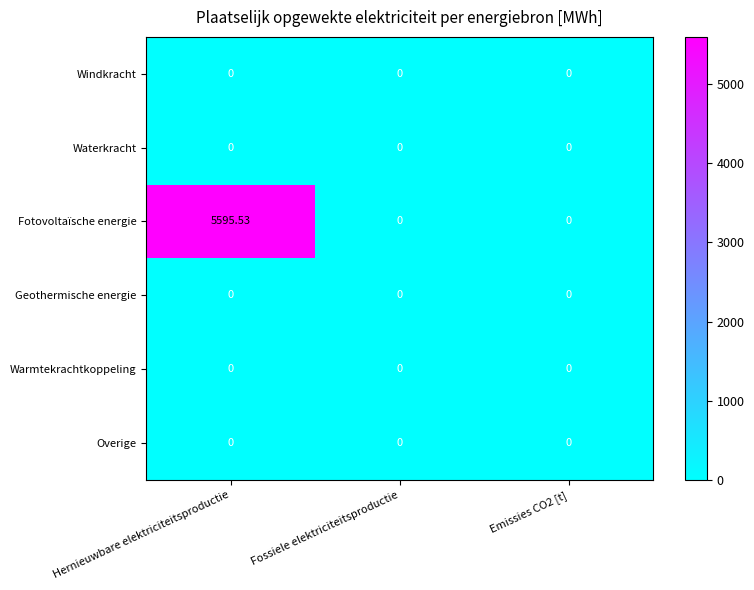

How many distinct data groups are displayed?

6